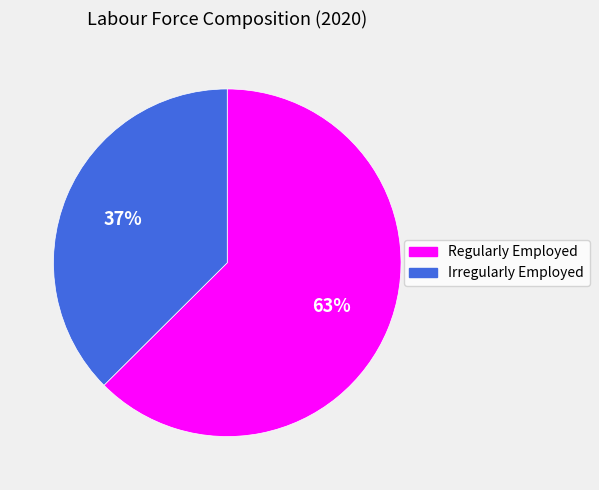

Which has a higher value, Irregularly Employed or Regularly Employed?

Regularly Employed